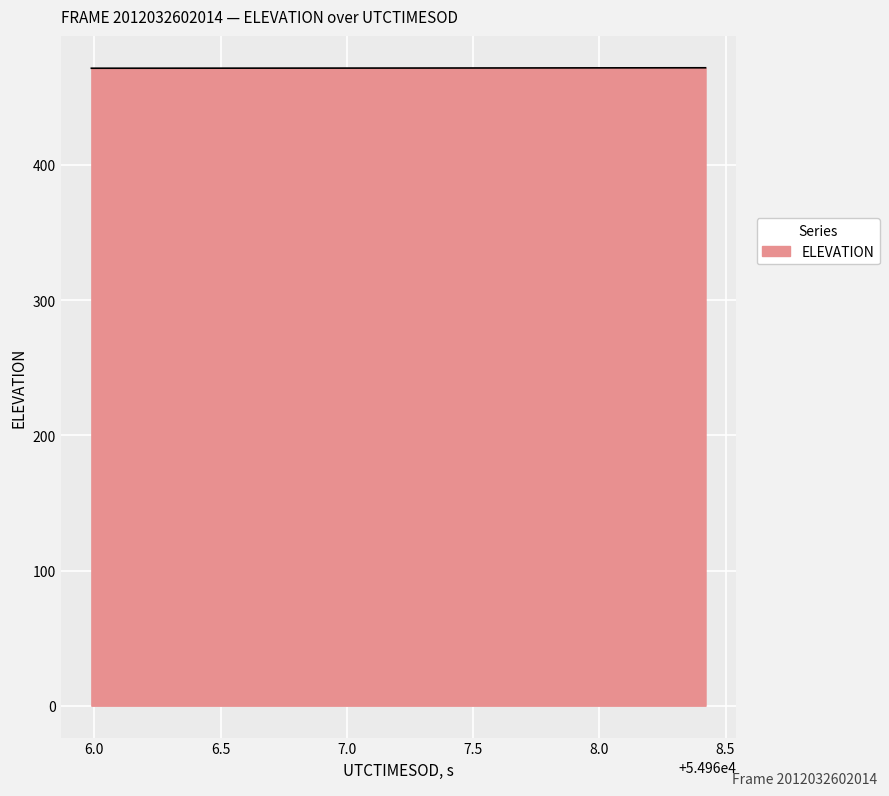

How many series are shown in this chart?

1